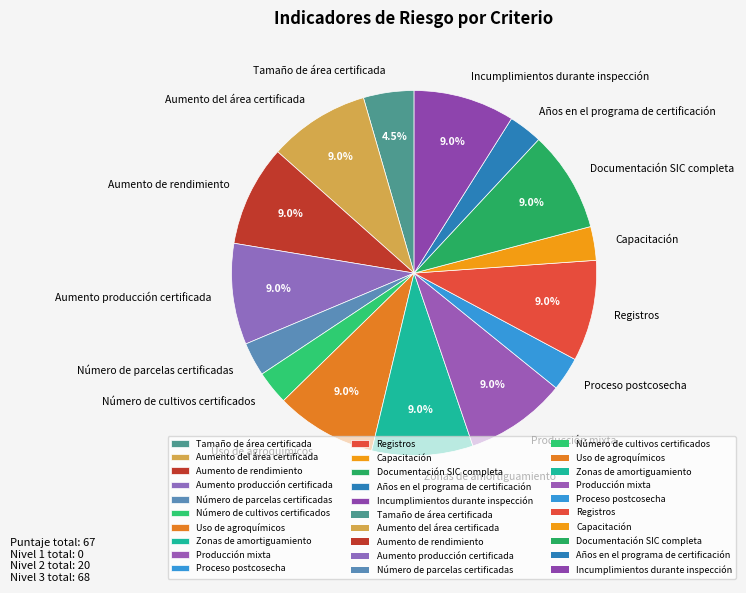

Approximately how many times larger is the value at Uso de agroquímicos compared to Número de parcelas certificadas?

3.0